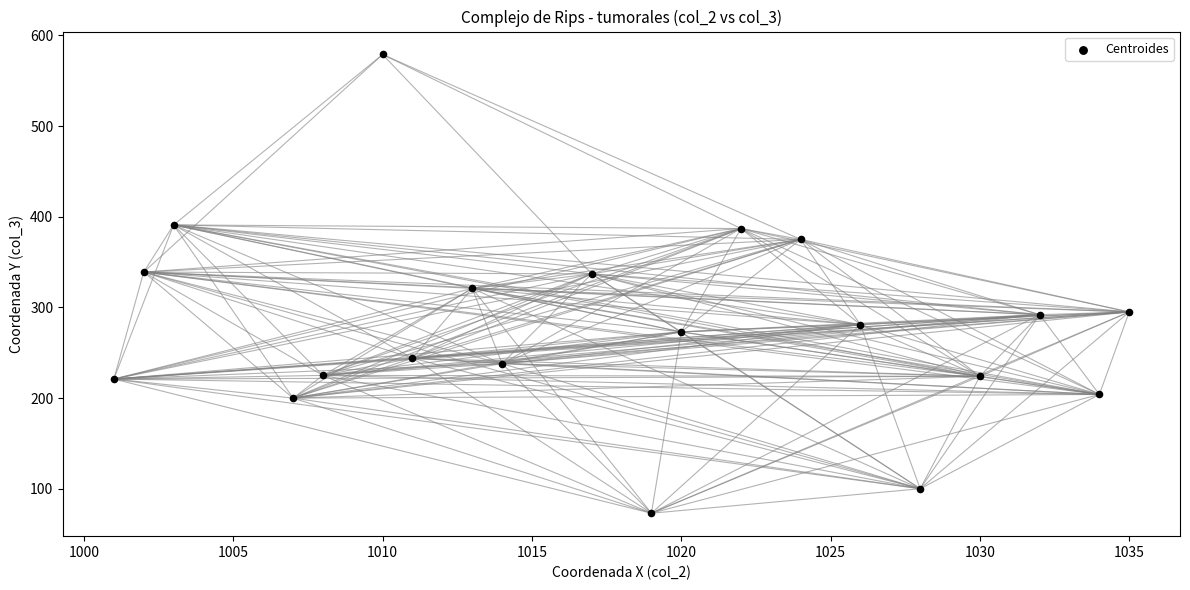

What is the range of Y values (max minus min)?

506